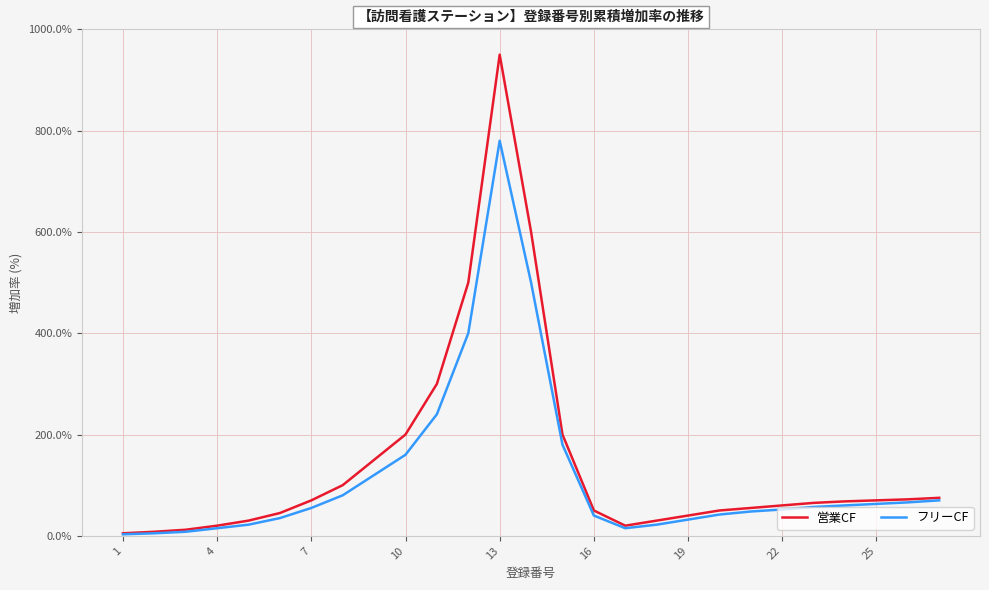

Rank the series by their average value, from lowest to highest.

フリーCF, 営業CF